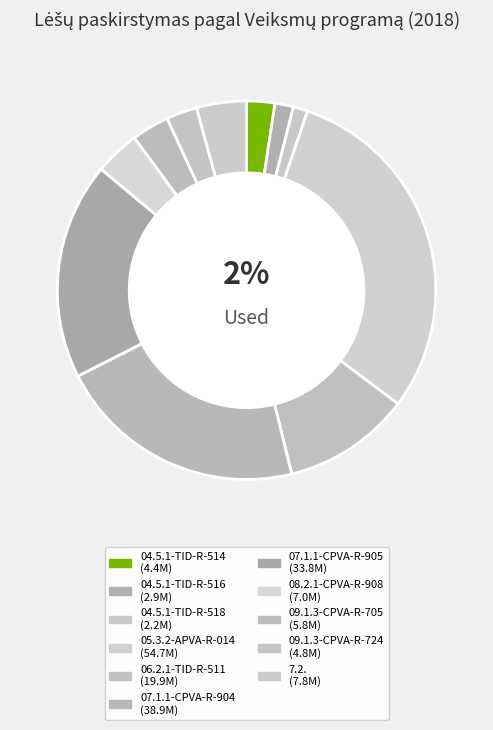

Which has a higher value, 04.5.1-TID-R-514 or 08.2.1-CPVA-R-908?

08.2.1-CPVA-R-908